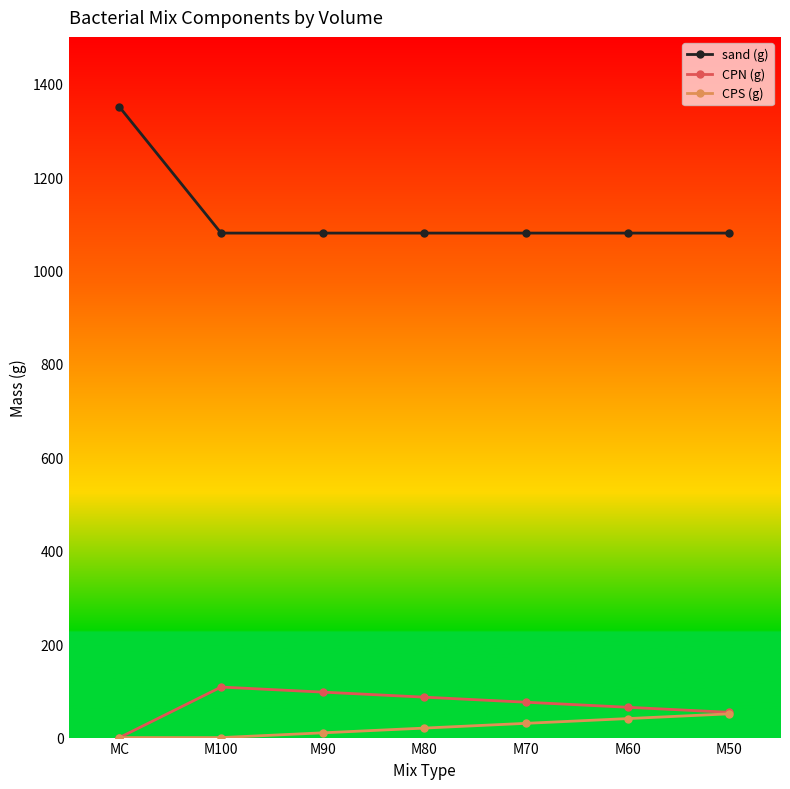

Read the sand (g) value at M80.

1080.0